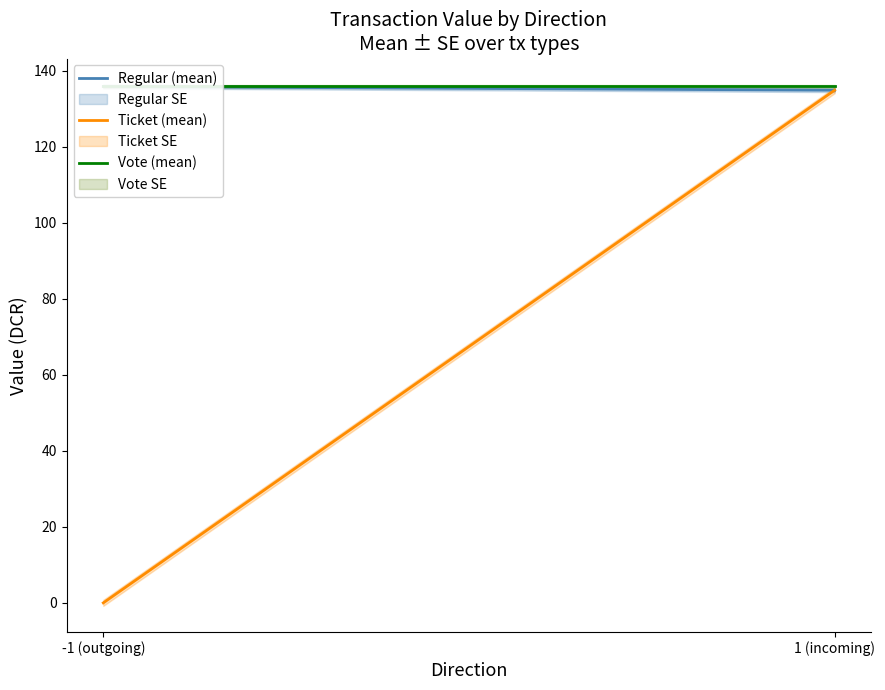

Is it true that Ticket (mean) equals 0.0 at -1 (outgoing)?

True